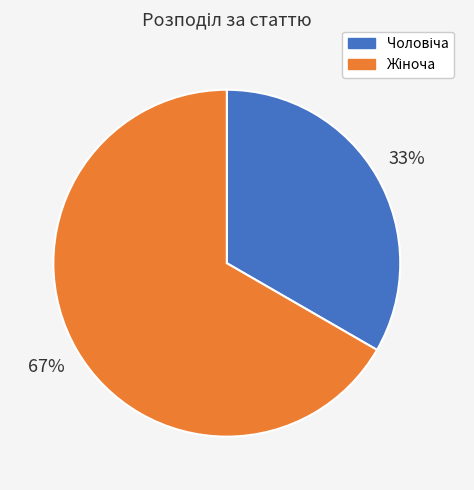

To the nearest percent, what is the average slice percentage?

50%